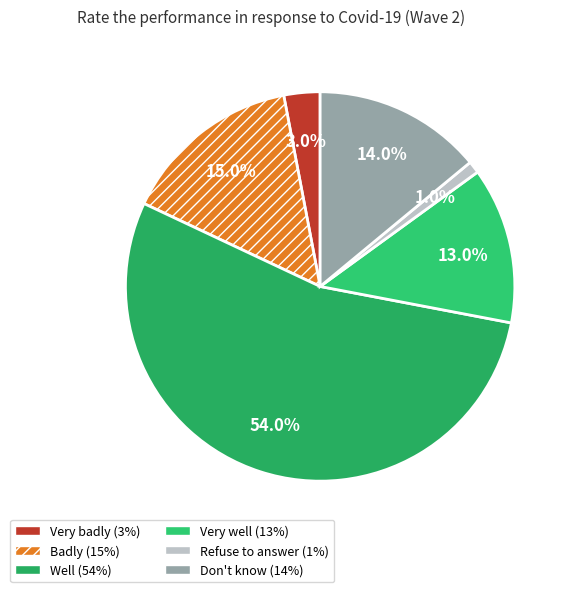

What is the change in value from Refuse to answer to Don't know?

+13